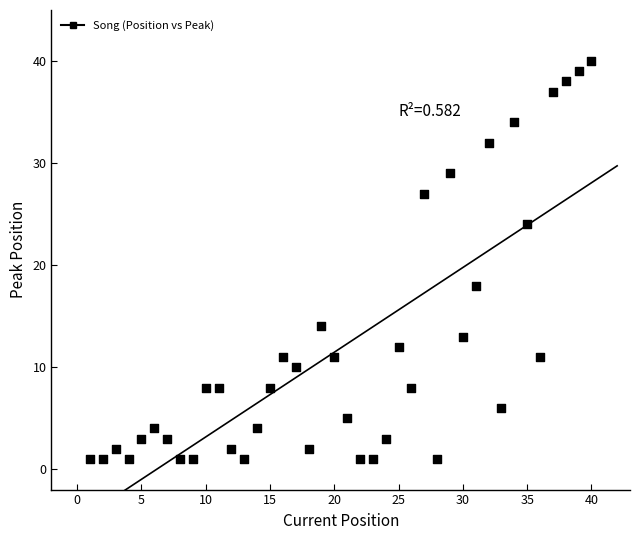

What Y value in the scatter plot is closest to 20?

18